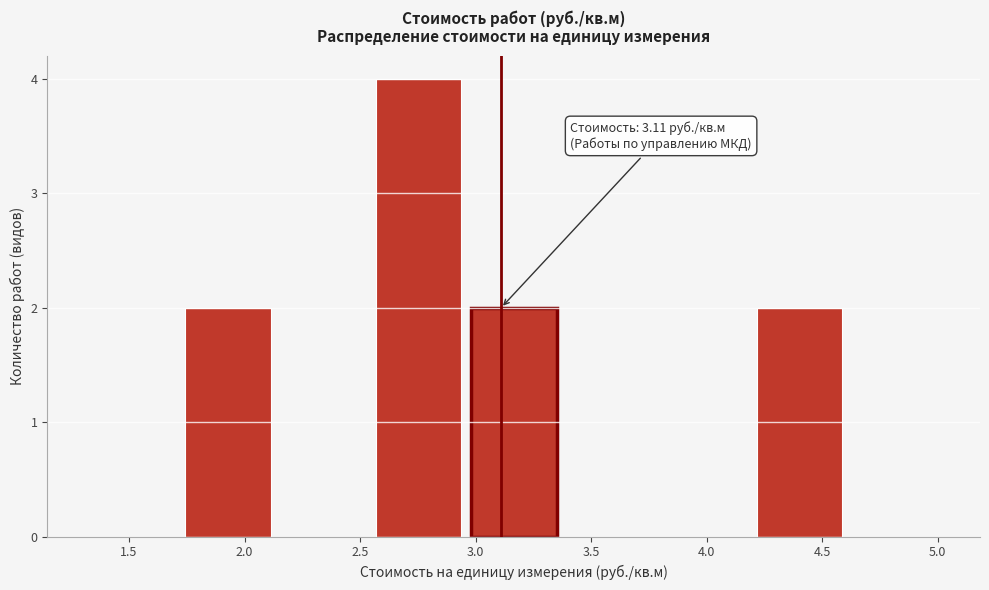

Over which range of the x-axis is the bar tallest?

2.55 to 2.95